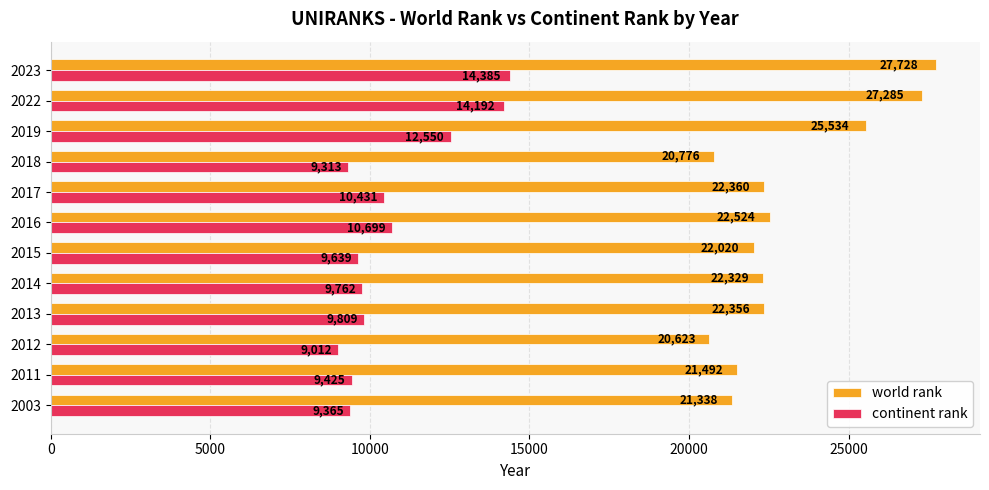

How many data points in continent rank are less than 9809?

6